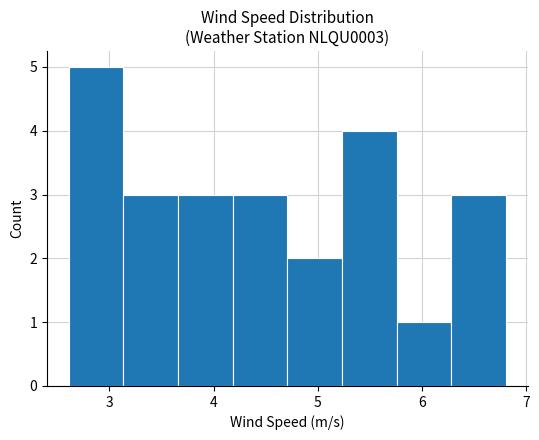

Over which range of the x-axis is the bar tallest?

2.6 to 3.1